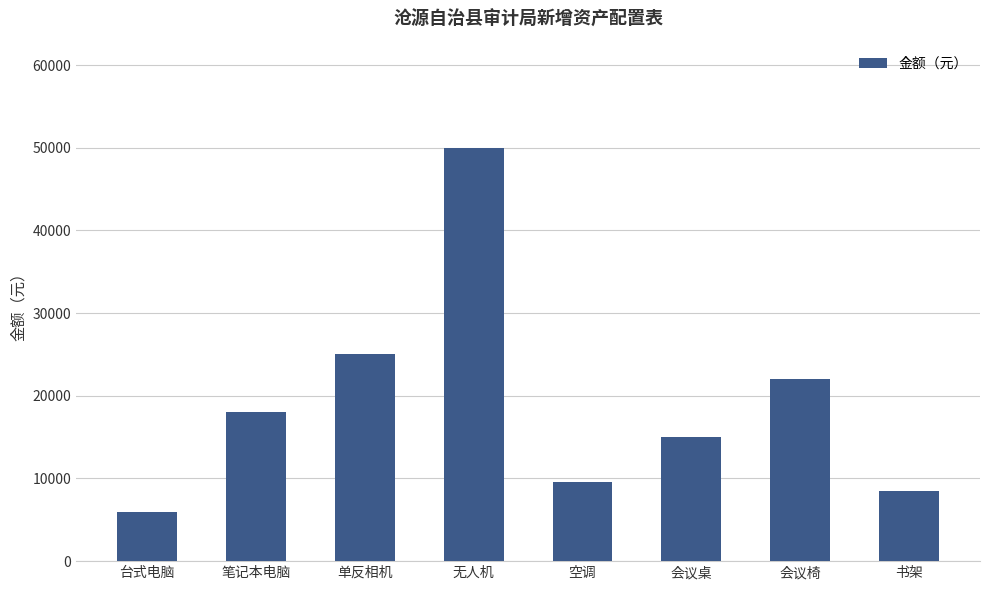

Reading left to right, transcribe all the data shown in this chart.

6000	18000	25000	50000	9600	15000	22000	8500